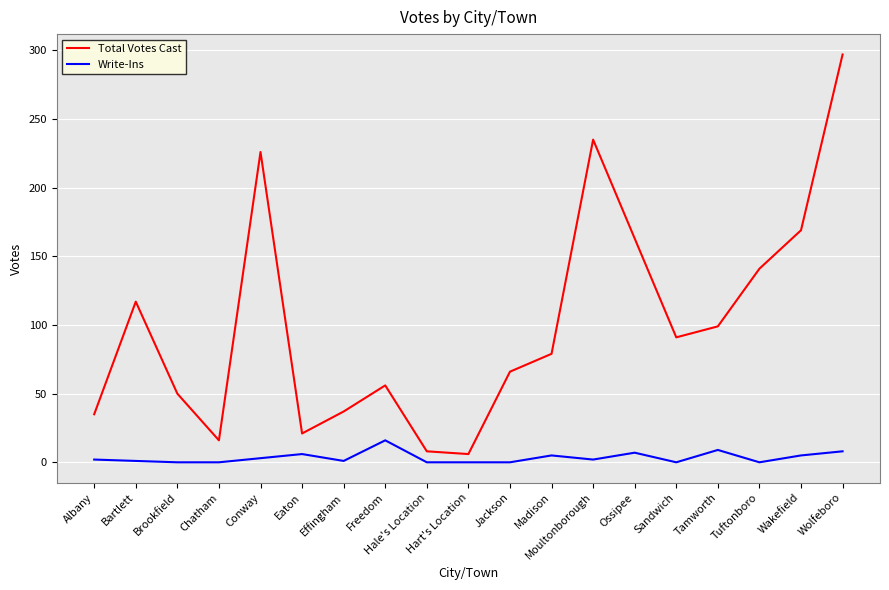

What position from the left is Sandwich?

15